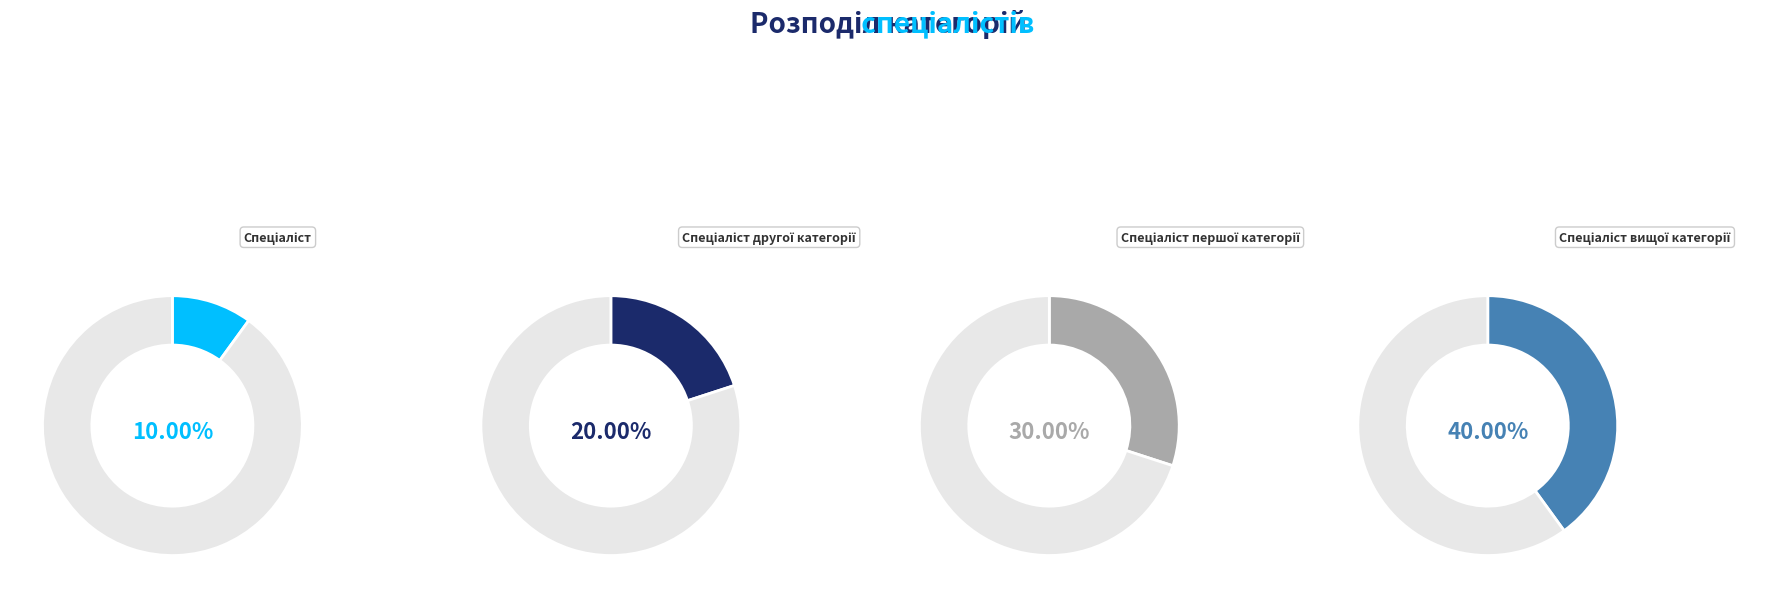

Does Спеціаліст represent more than half of the total?

No